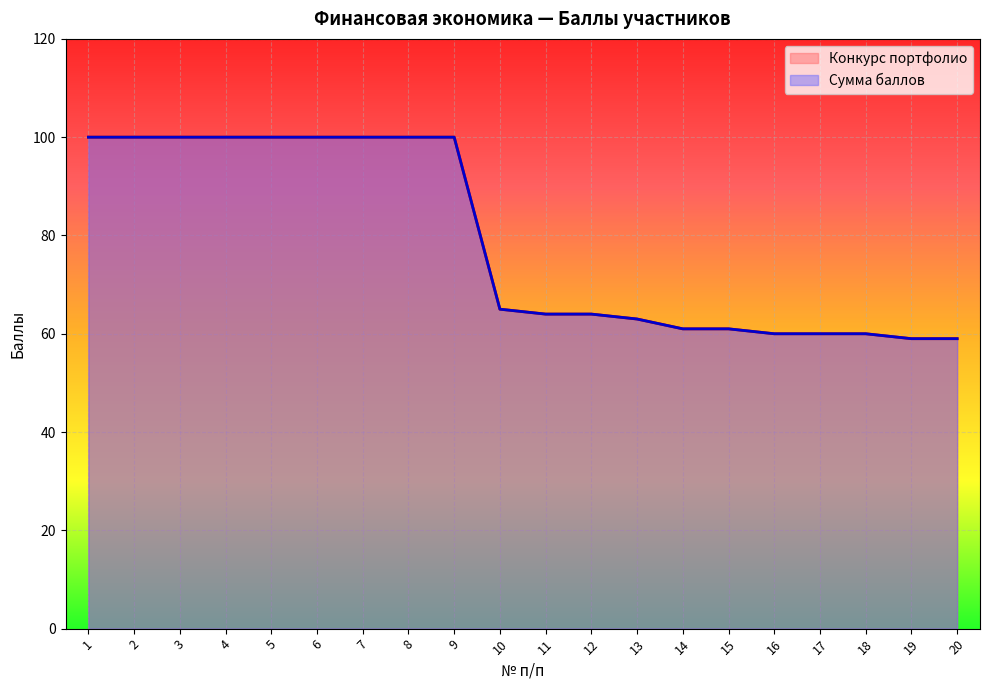

What is the value of the Сумма баллов point at the 15th from the left?

61